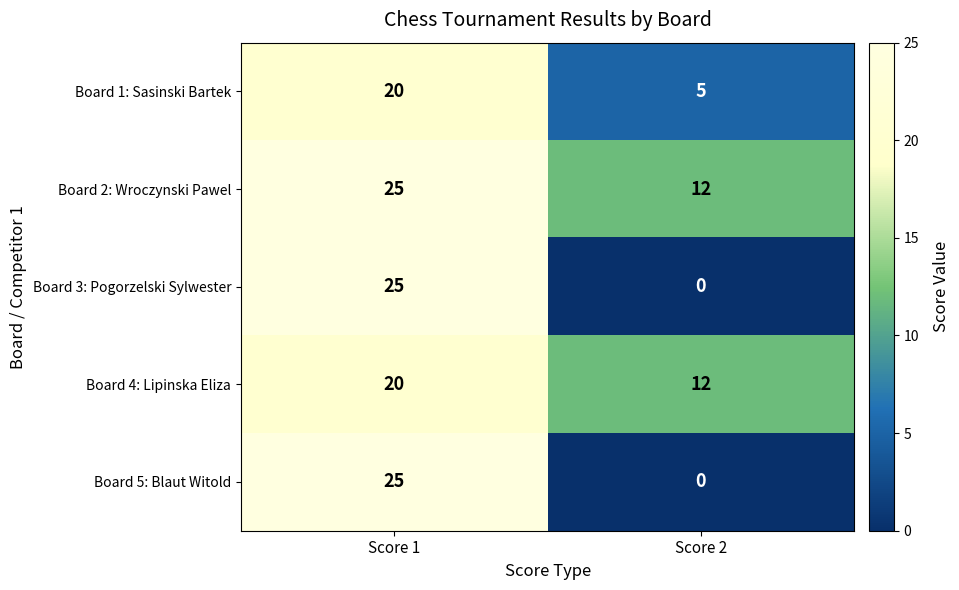

True or false: Board 4: Lipinska Eliza has a value of 12 at Score 2.

True